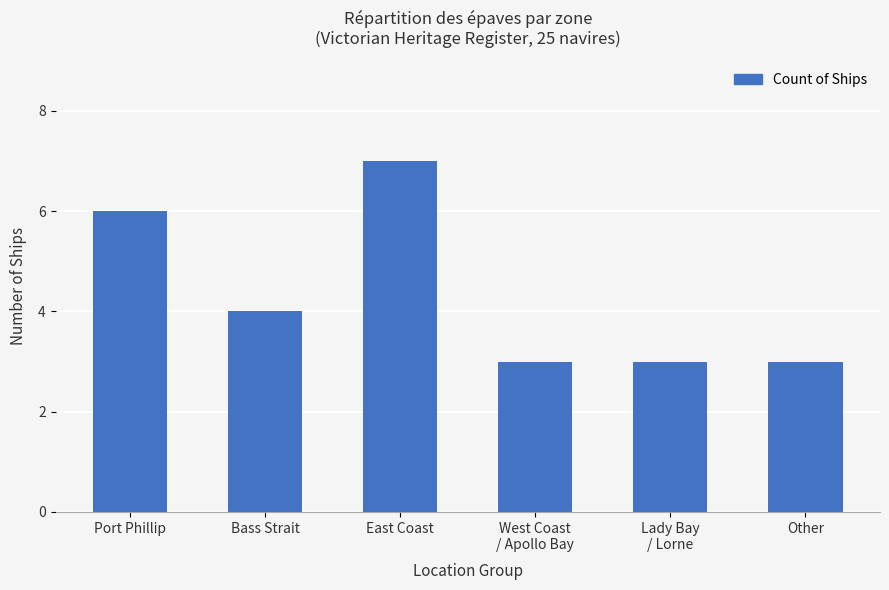

What is the difference between the values at Port Phillip and East Coast?

1